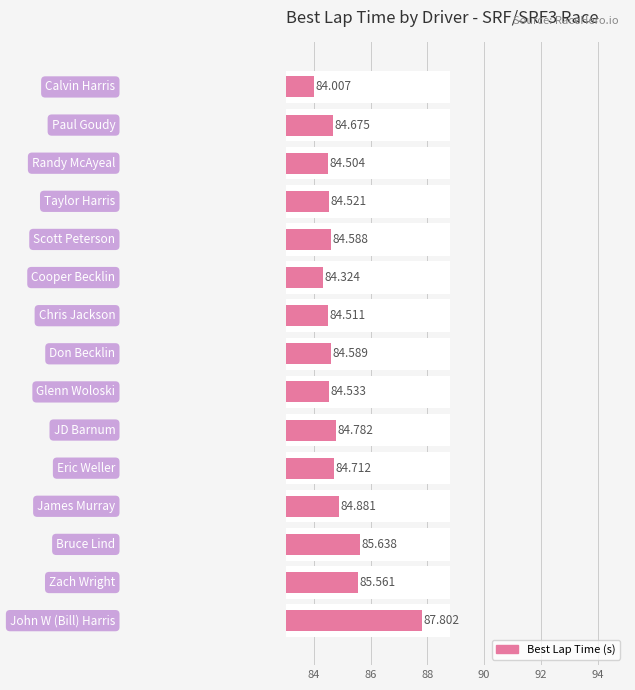

Reading left to right, extract all data points from this chart.

84.0	84.7	84.5	84.5	84.6	84.3	84.5	84.6	84.5	84.8	84.7	84.9	85.6	85.6	87.8